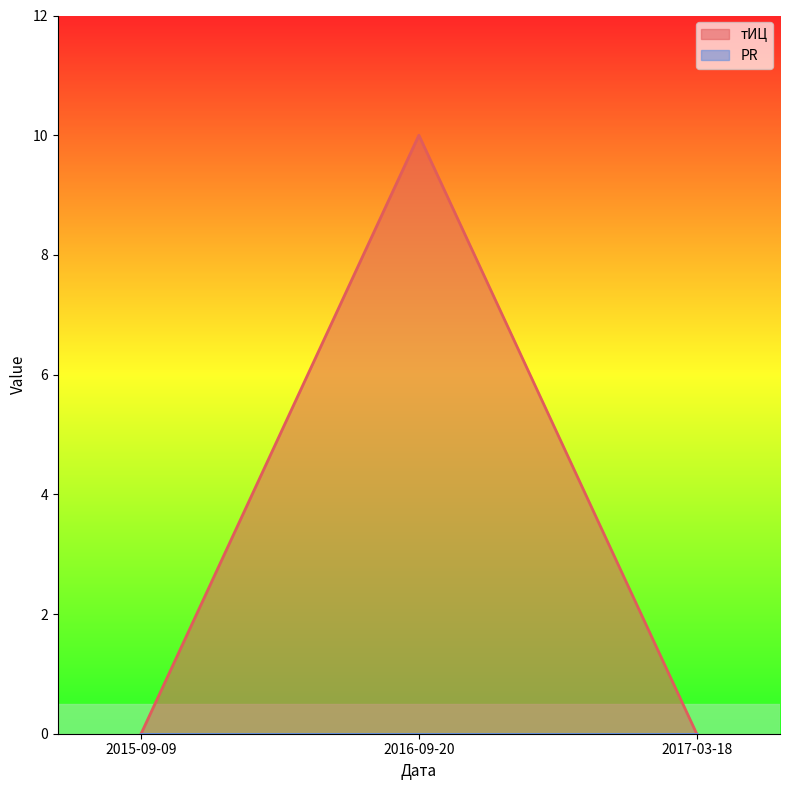

What is the greatest value displayed?

10